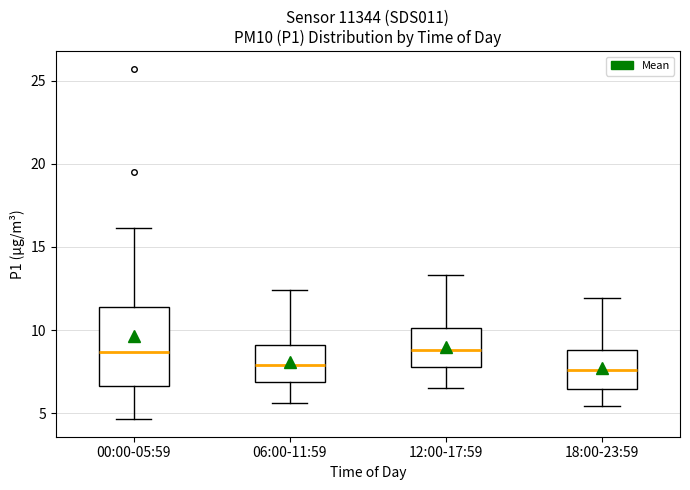

Reading left to right, read every box against the y-axis: the position of its median line, the range the box covers, and the ends of its whiskers. The values are not printed on the chart, so give them approximately, as read against the axis.

00:00-05:59: median 8.5, box 6.5 to 11.5, whiskers 4.5 to 16.0
06:00-11:59: median 8.0, box 7.0 to 9.0, whiskers 5.5 to 12.5
12:00-17:59: median 9.0, box 8.0 to 10.0, whiskers 6.5 to 13.5
18:00-23:59: median 7.5, box 6.5 to 9.0, whiskers 5.5 to 12.0